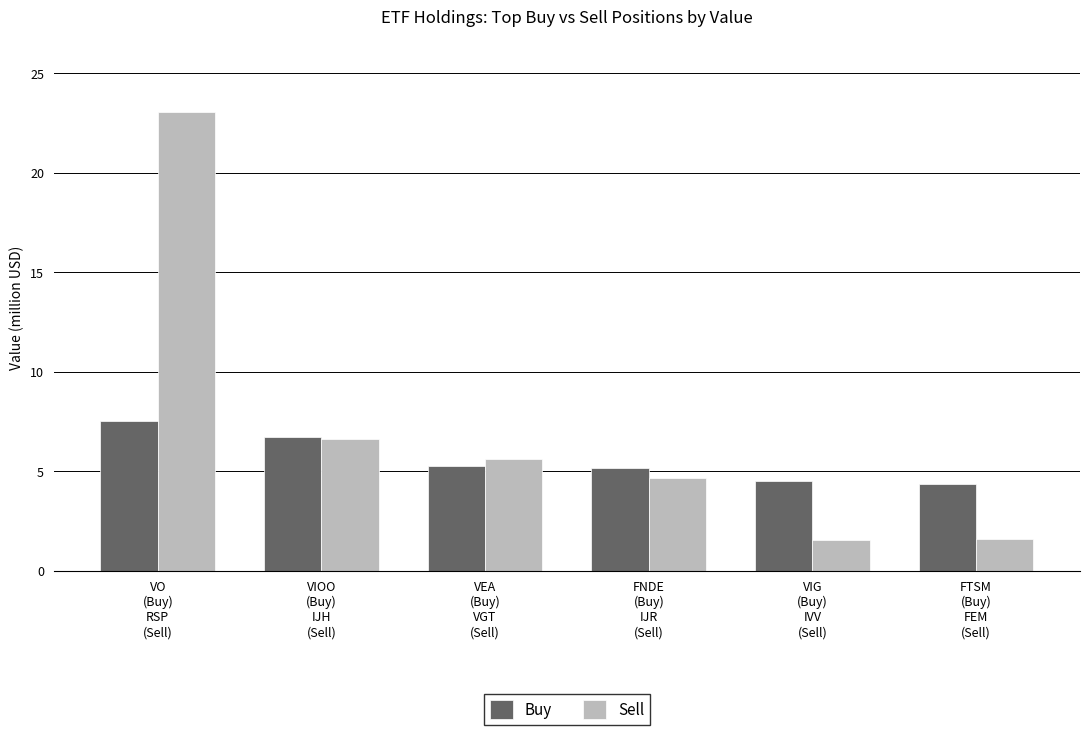

How many groups of bars are there?

6